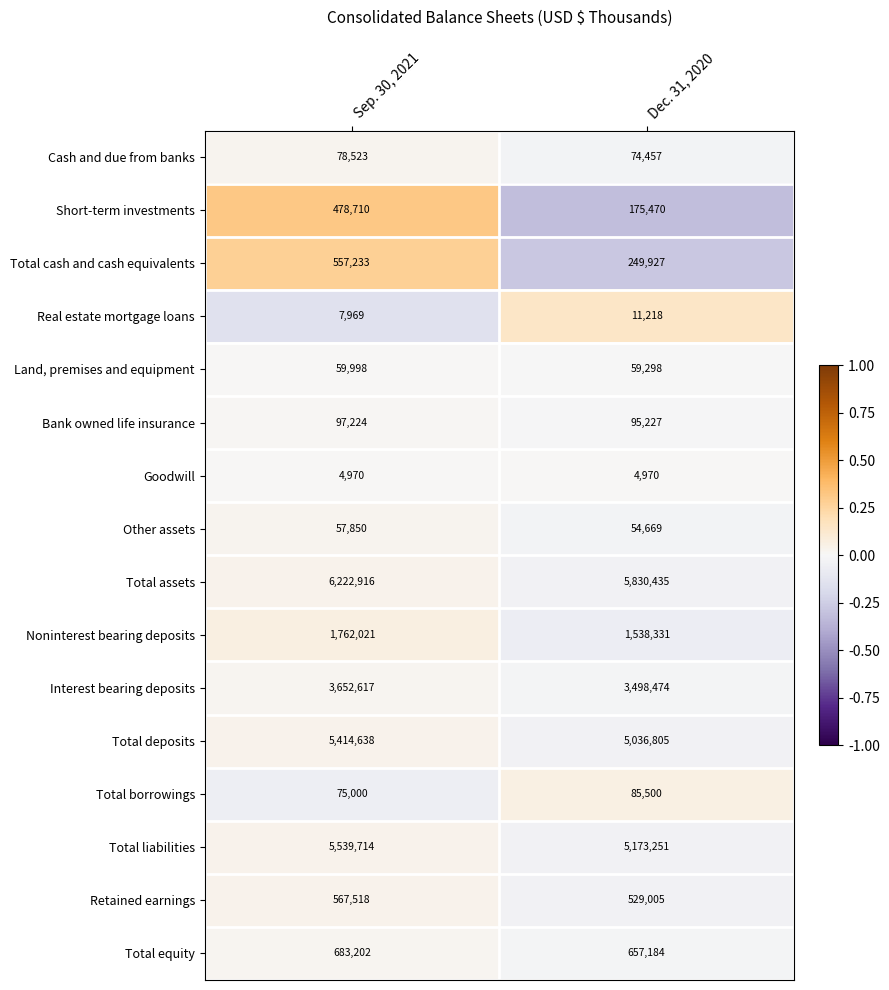

Is the value of Total deposits at Sep. 30, 2021 greater than the value of Other assets at Sep. 30, 2021?

Yes